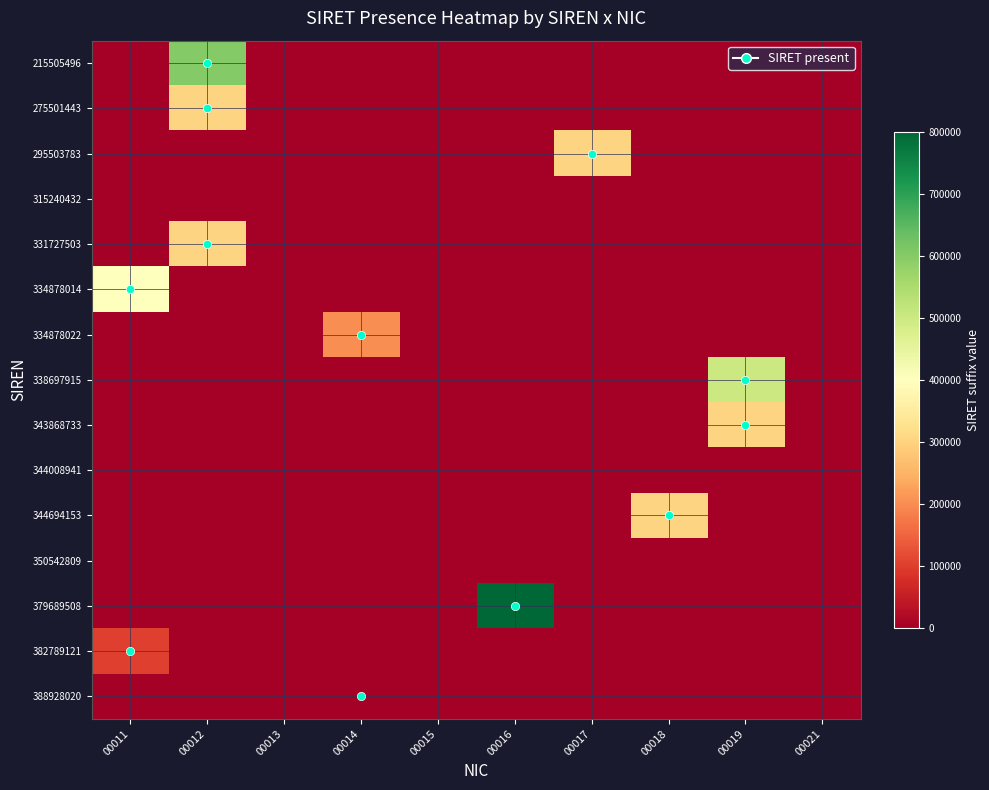

What is the difference between the highest and lowest values at 00011?

400011